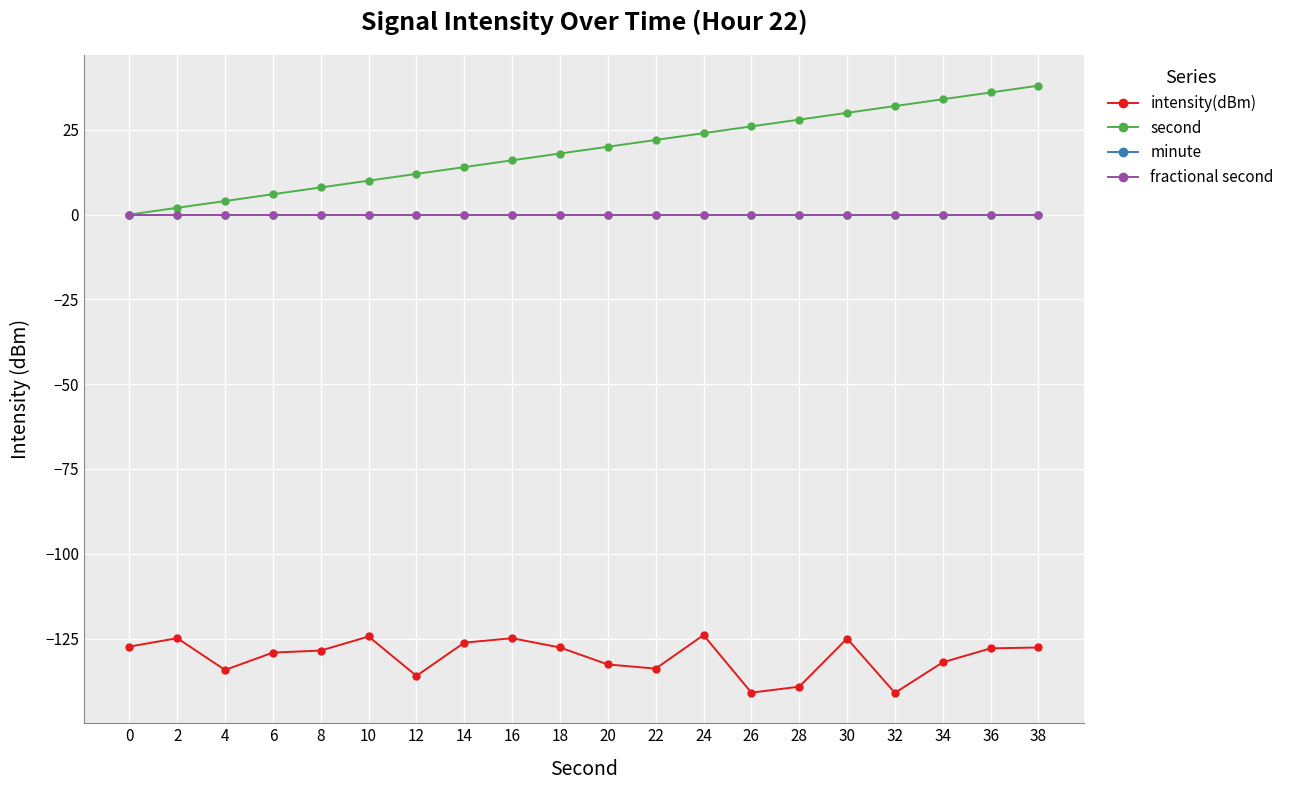

What is the difference between the second values at 36 and 16?

20.0